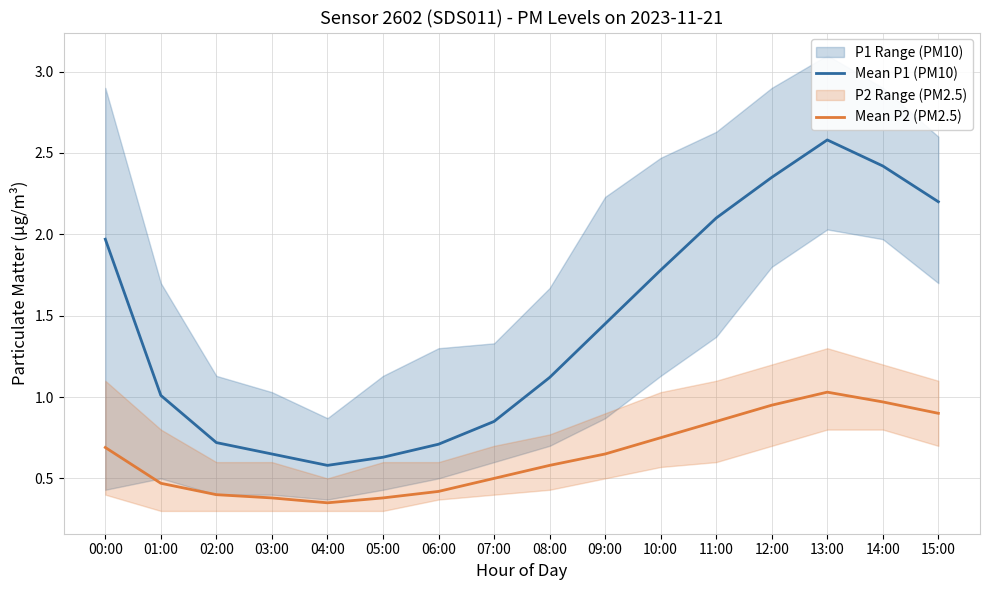

Where is the first local maximum for Mean P1 (PM10)?

13:00